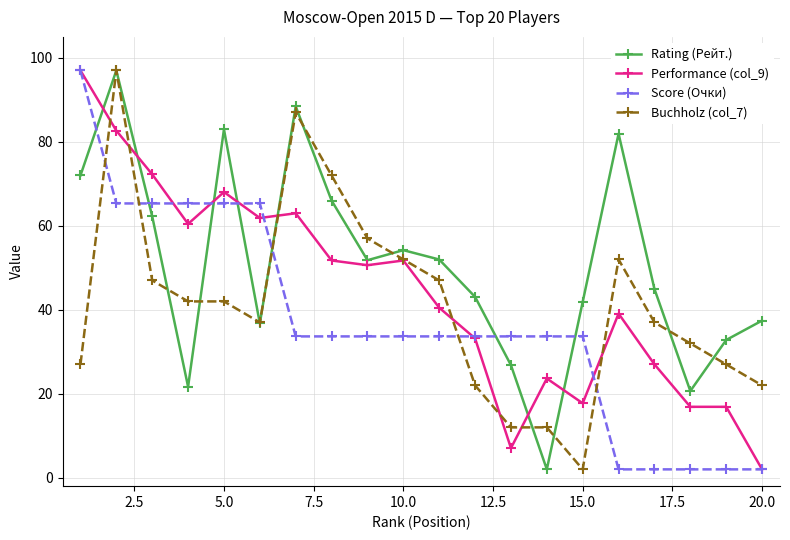

True or false: Score (Очки) and Rating (Рейт.) intersect in this chart.

True